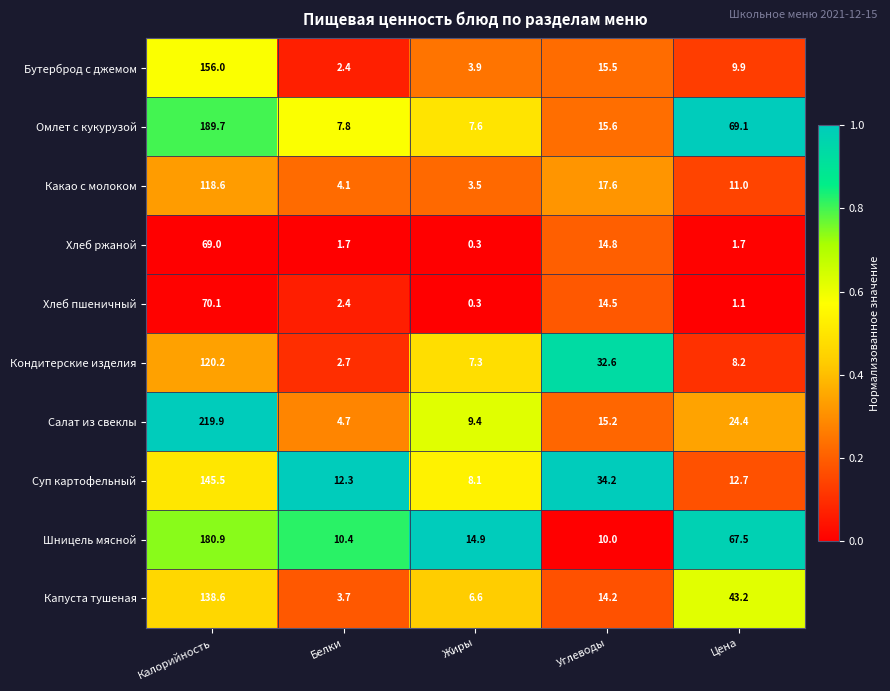

Which series changed the most between Калорийность and Цена?

Салат из свеклы